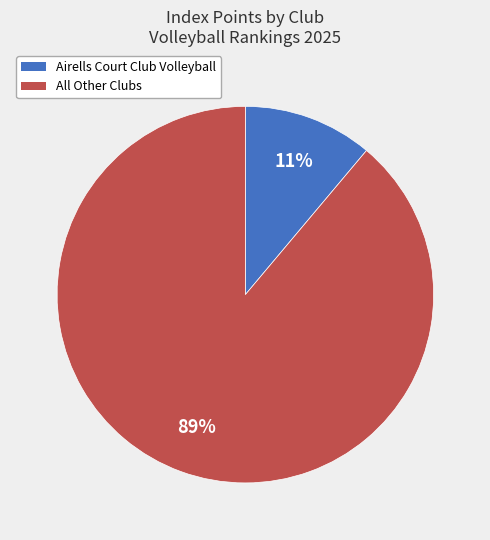

To the nearest percent, what is the difference between the largest and smallest slice percentages?

78%